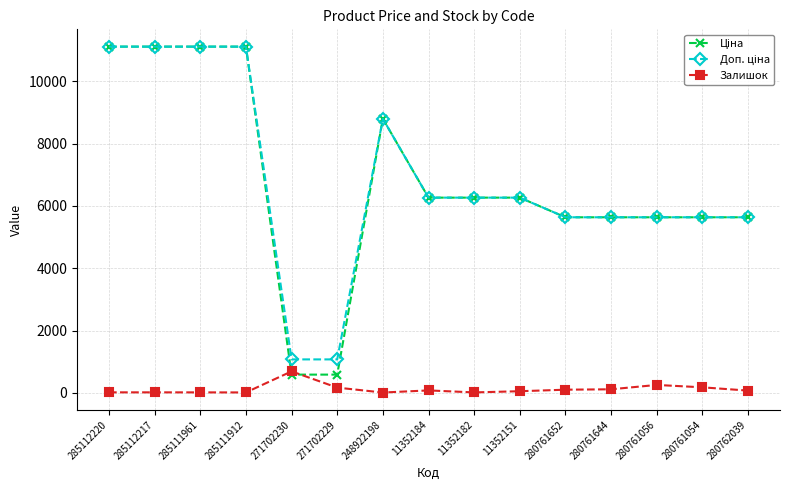

Is it true that Залишок equals 115.0 at 280761644?

True